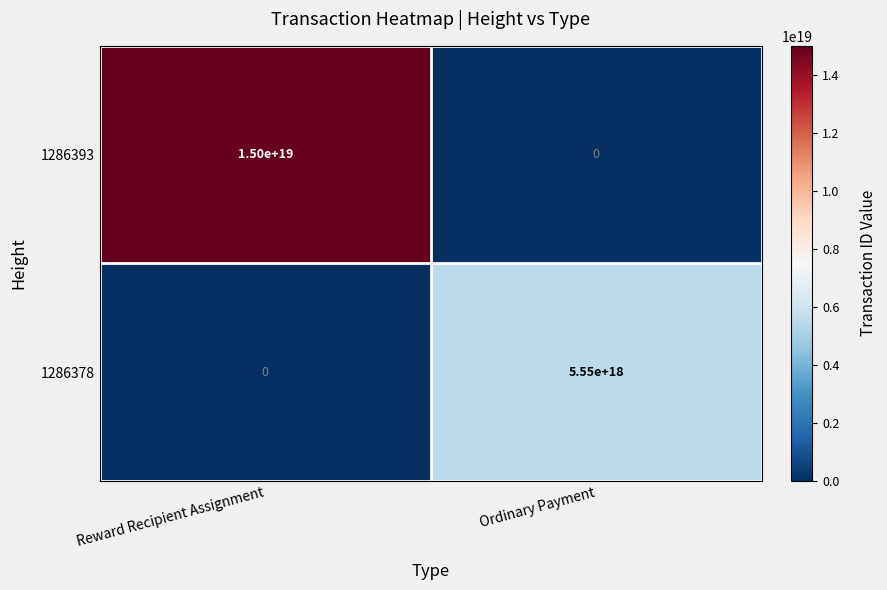

How many data points in 1286393 are less than 15000000000000000000?

1